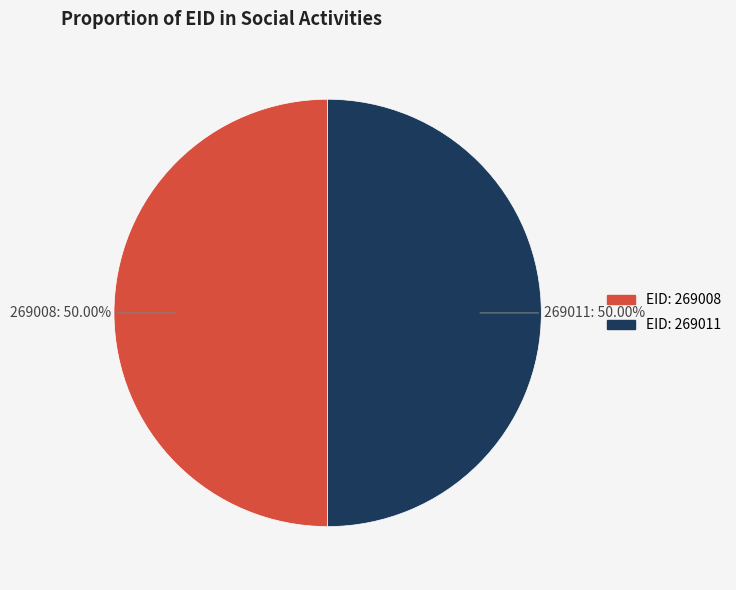

What is the ratio of the value at EID: 269011 to the value at EID: 269008?

1.0